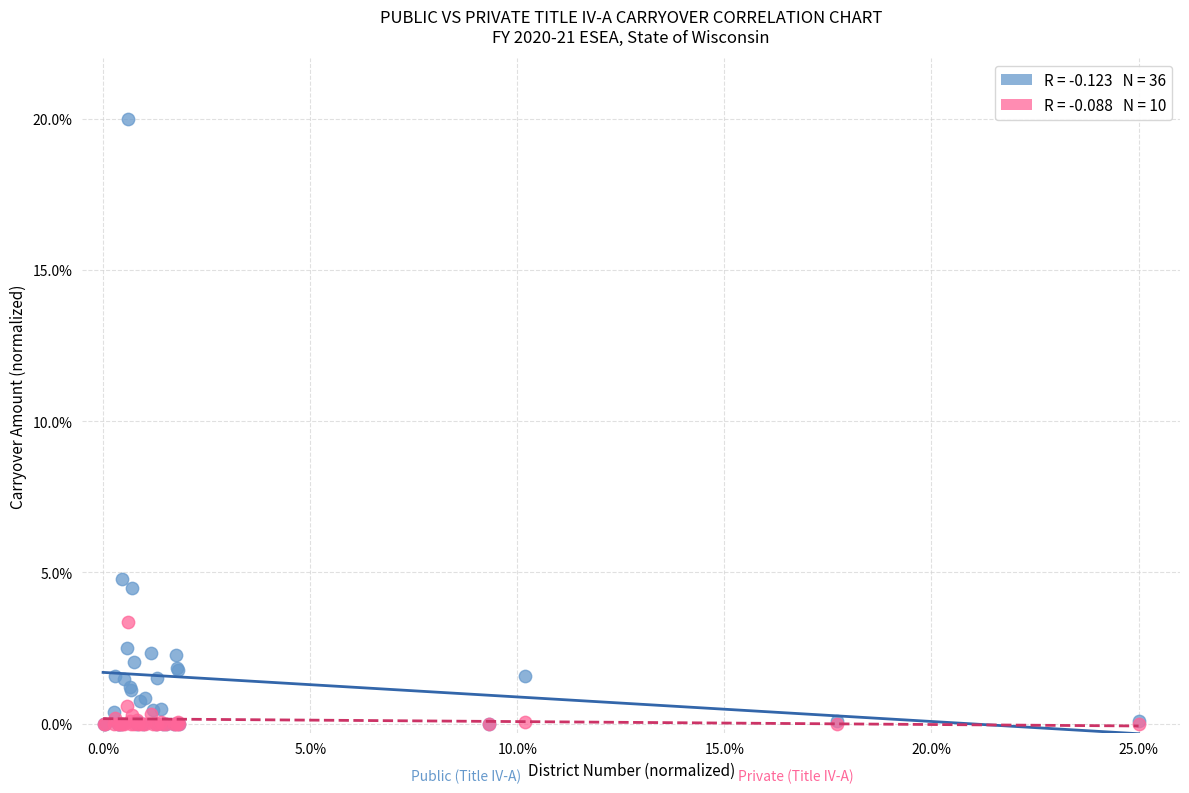

Across all series, what Y value is closest to 10?

4.8